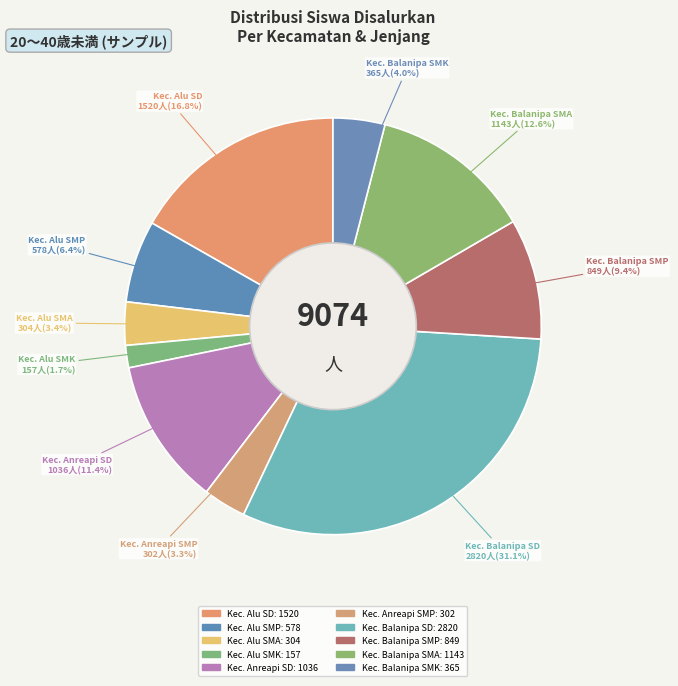

Rank the categories by value from lowest to highest.

Kec. Alu SMK, Kec. Anreapi SMP, Kec. Alu SMA, Kec. Balanipa SMK, Kec. Alu SMP, Kec. Balanipa SMP, Kec. Anreapi SD, Kec. Balanipa SMA, Kec. Alu SD, Kec. Balanipa SD